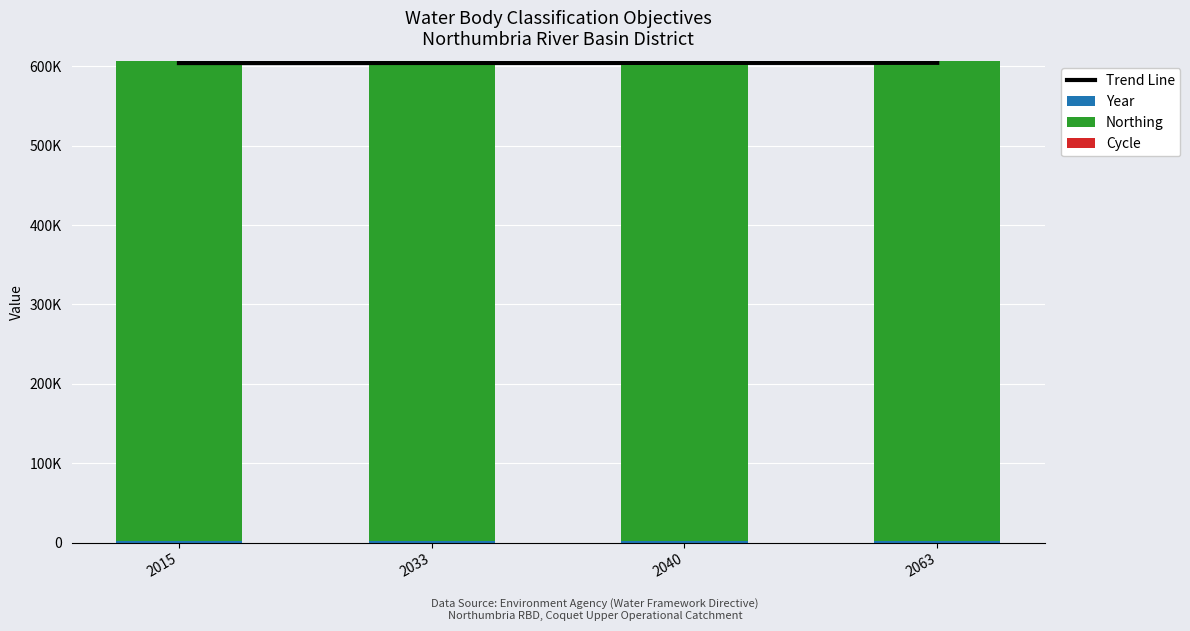

Rank the series at 2040 from highest to lowest value.

Trend Line, Northing, Year, Cycle